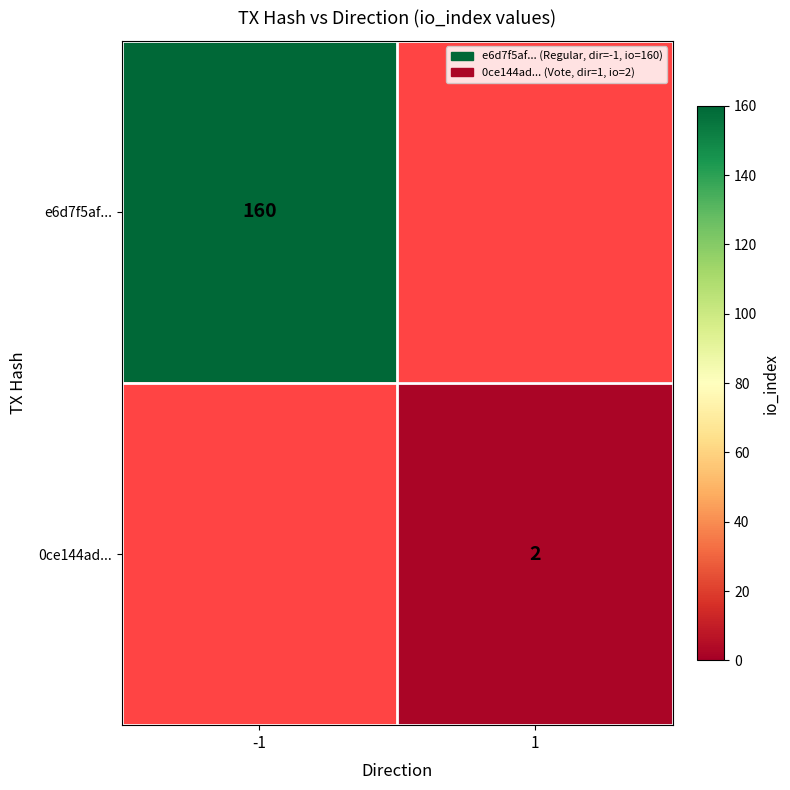

True or false: 0ce144ad... has a value of 3 at 1.

False